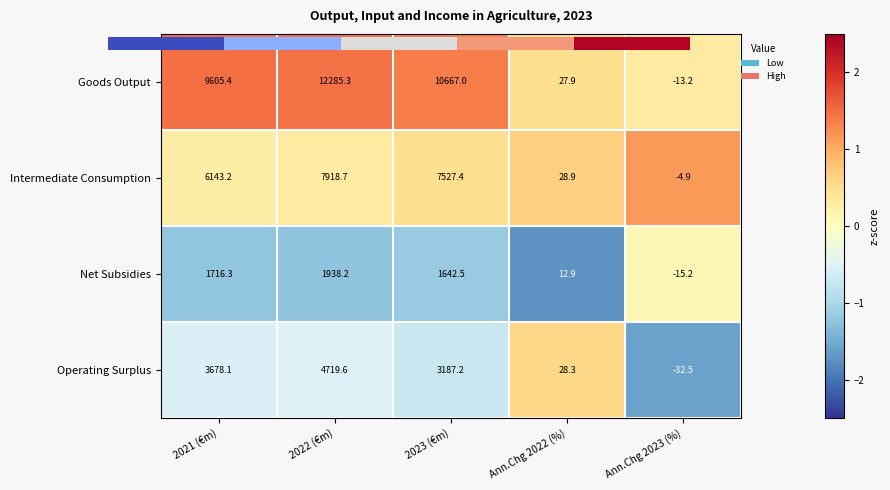

At which category is the sum across all series the highest?

2022 (€m)